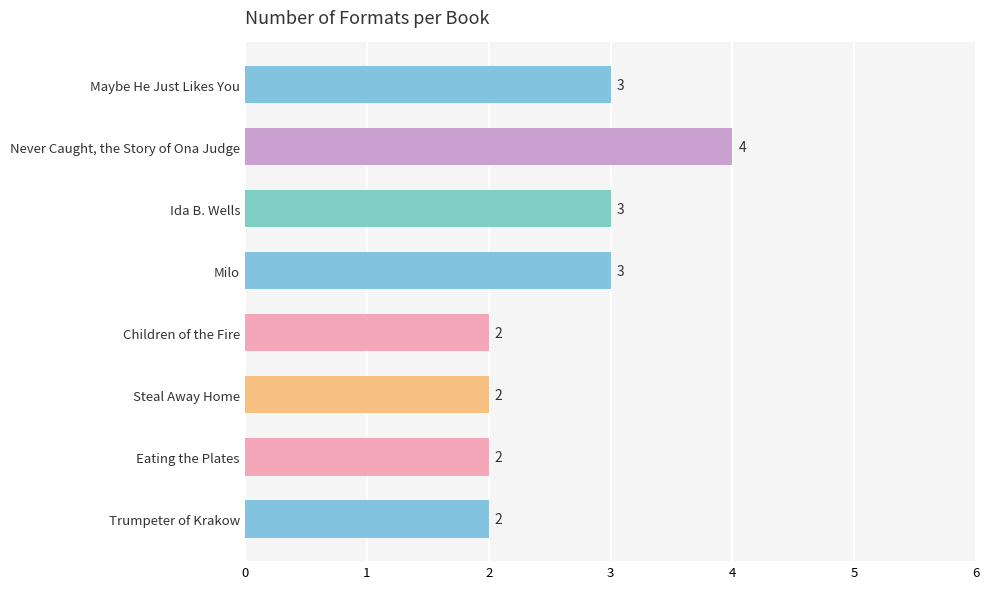

What is the label of the 7th bar from the bottom?

Never Caught, the Story of Ona Judge